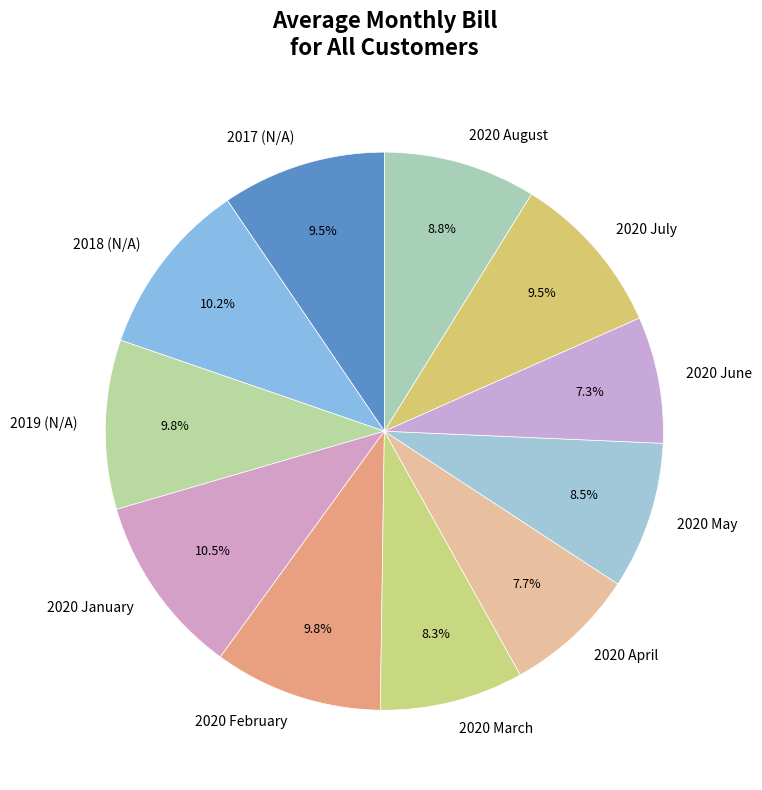

Which has a higher value, 2020 March or 2017 (N/A)?

2017 (N/A)